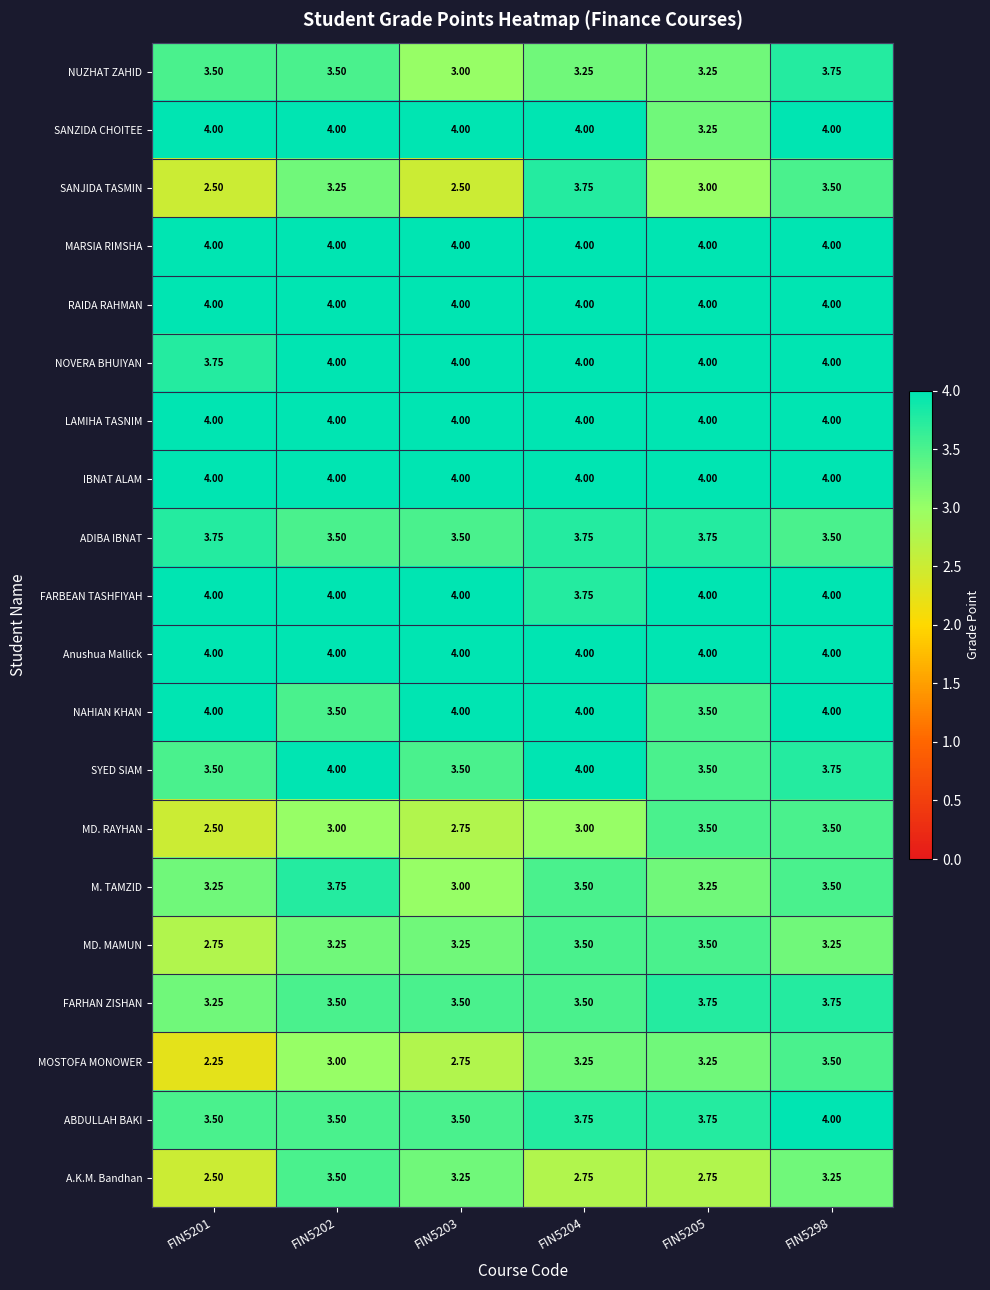

Is the value of SYED SIAM at FIN5205 greater than the value of MOSTOFA MONOWER at FIN5202?

Yes